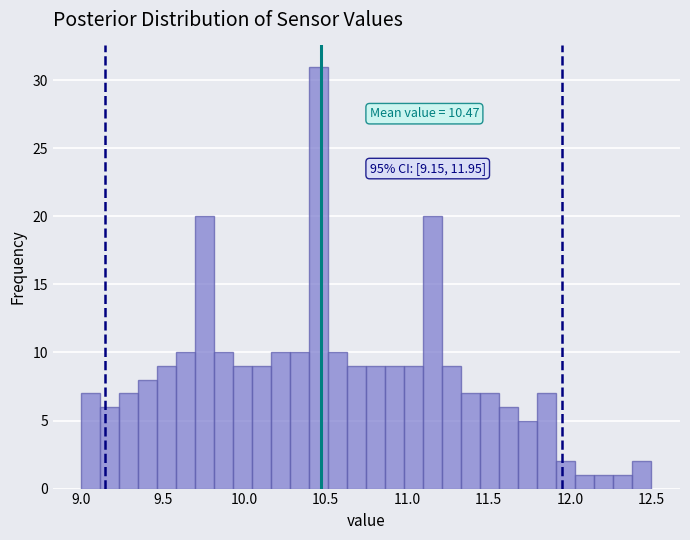

Around what value on the x-axis is the tallest bar? Give the approximate position of its centre, as read against the axis.

10.45